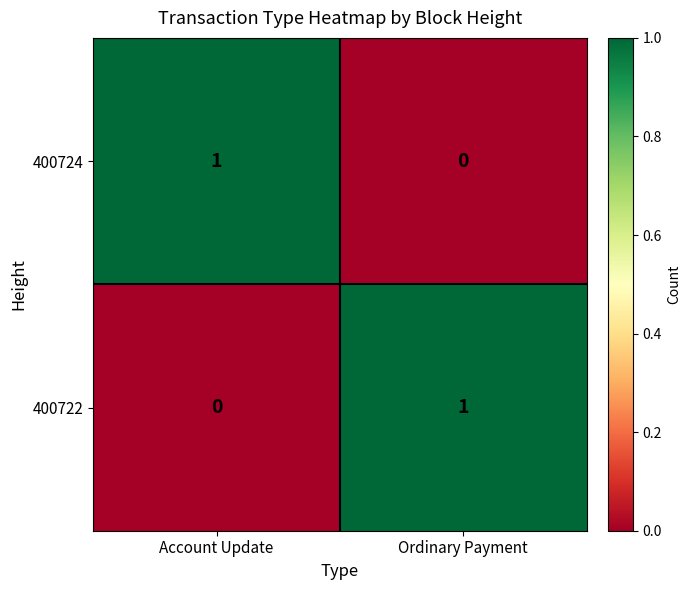

Reading right to left, list all the values displayed in this chart.

400724: 0	1
400722: 1	0